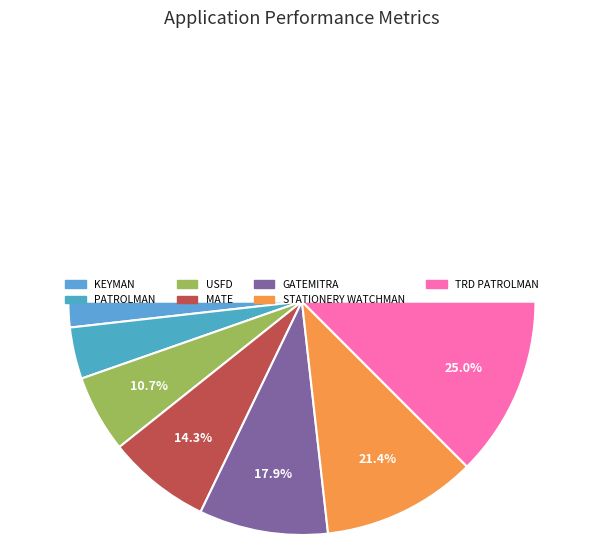

The PATROLMAN slice represents 7% of the pie. True or false?

True